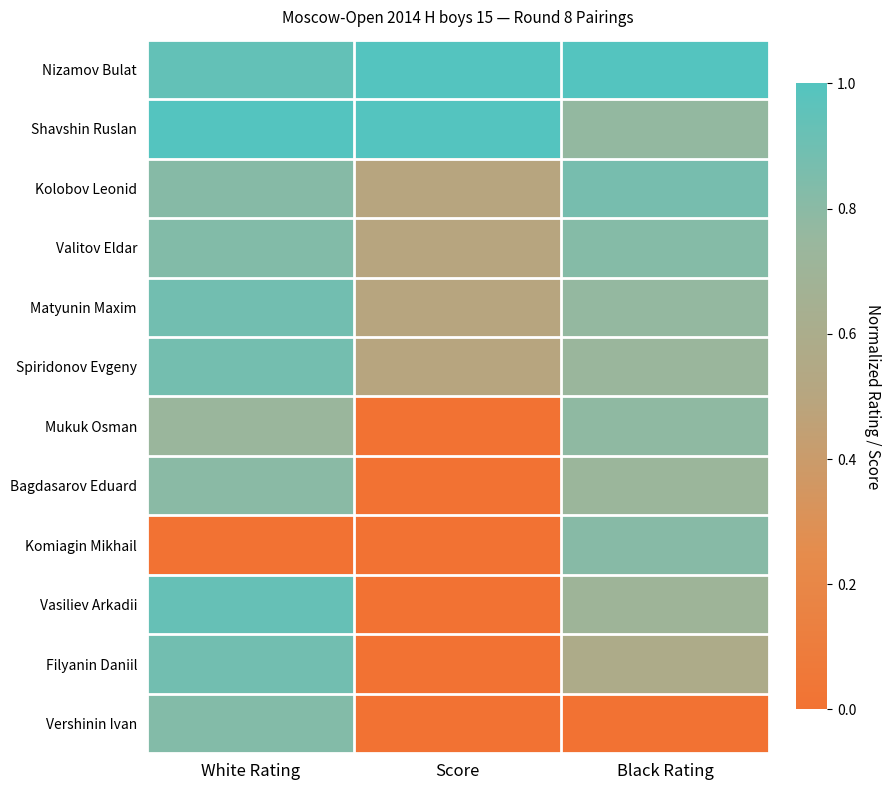

Reading left to right, extract all data points from this chart.

Nizamov Bulat: White Rating=0.9	Score=1.0	Black Rating=1.0
Shavshin Ruslan: White Rating=1.0	Score=1.0	Black Rating=0.8
Kolobov Leonid: White Rating=0.8	Score=0.5	Black Rating=0.9
Valitov Eldar: White Rating=0.8	Score=0.5	Black Rating=0.8
Matyunin Maxim: White Rating=0.9	Score=0.5	Black Rating=0.8
Spiridonov Evgeny: White Rating=0.9	Score=0.5	Black Rating=0.7
Mukuk Osman: White Rating=0.7	Score=0.0	Black Rating=0.8
Bagdasarov Eduard: White Rating=0.8	Score=0.0	Black Rating=0.7
Komiagin Mikhail: White Rating=0.0	Score=0.0	Black Rating=0.8
Vasiliev Arkadii: White Rating=0.9	Score=0.0	Black Rating=0.7
Filyanin Daniil: White Rating=0.9	Score=0.0	Black Rating=0.6
Vershinin Ivan: White Rating=0.8	Score=0.0	Black Rating=0.0